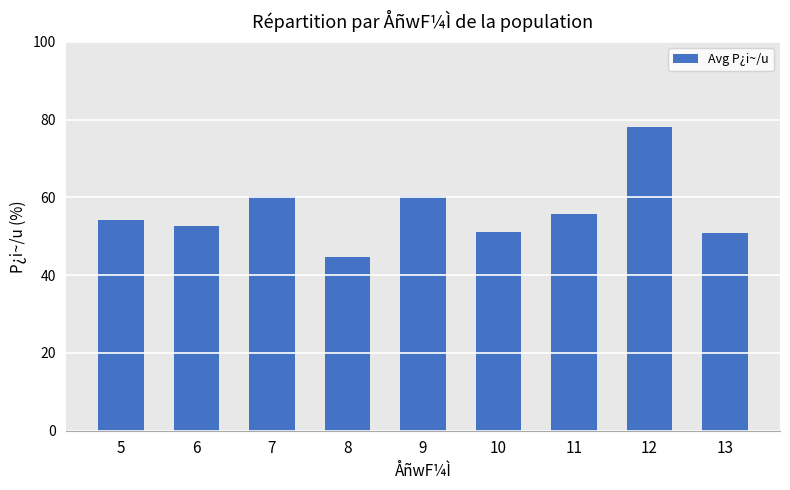

What is the value of the 6th bar from the left?

51.1